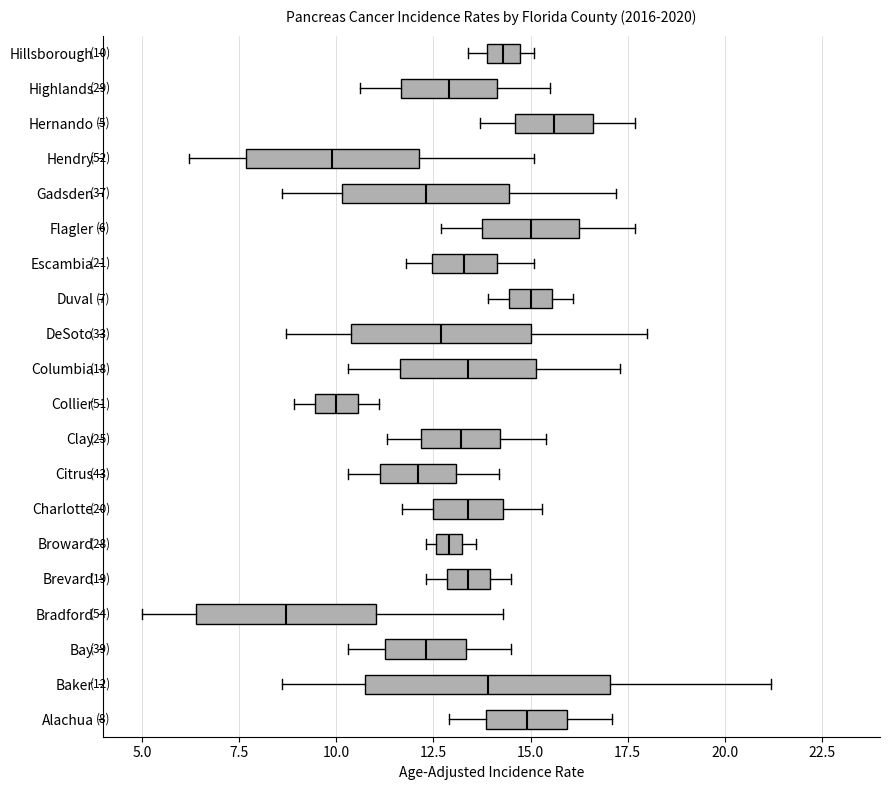

Comparing the boxes themselves (not the whiskers), which one is the widest?

Baker